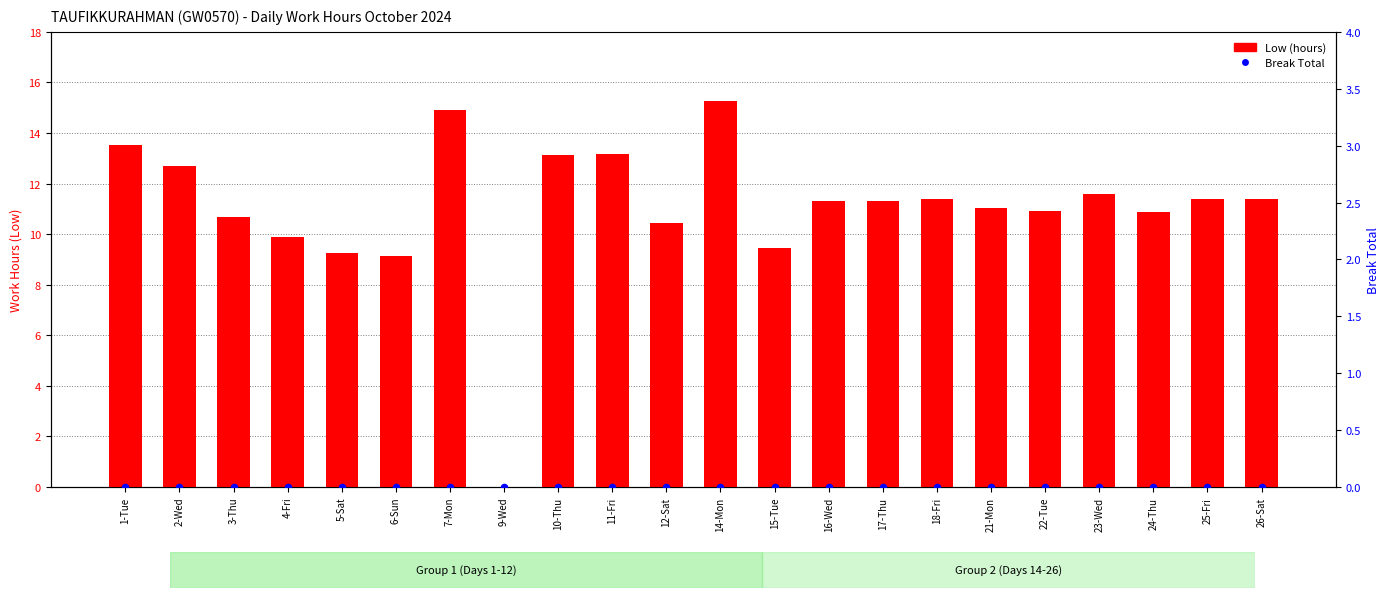

What are all the series names shown in the legend?

Low (hours), Break Total